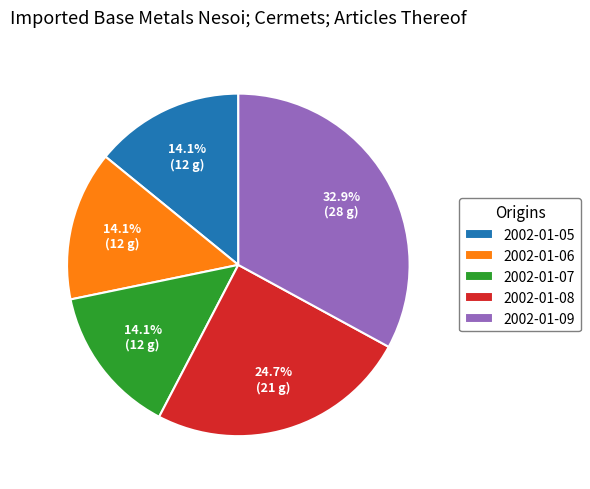

Which slice is the largest?

2002-01-09